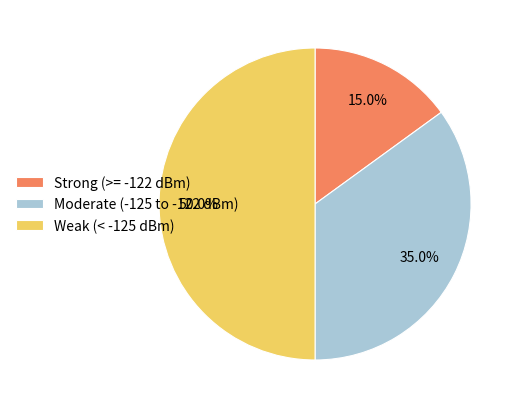

What is the smallest slice in the pie chart?

Strong (>= -122 dBm)